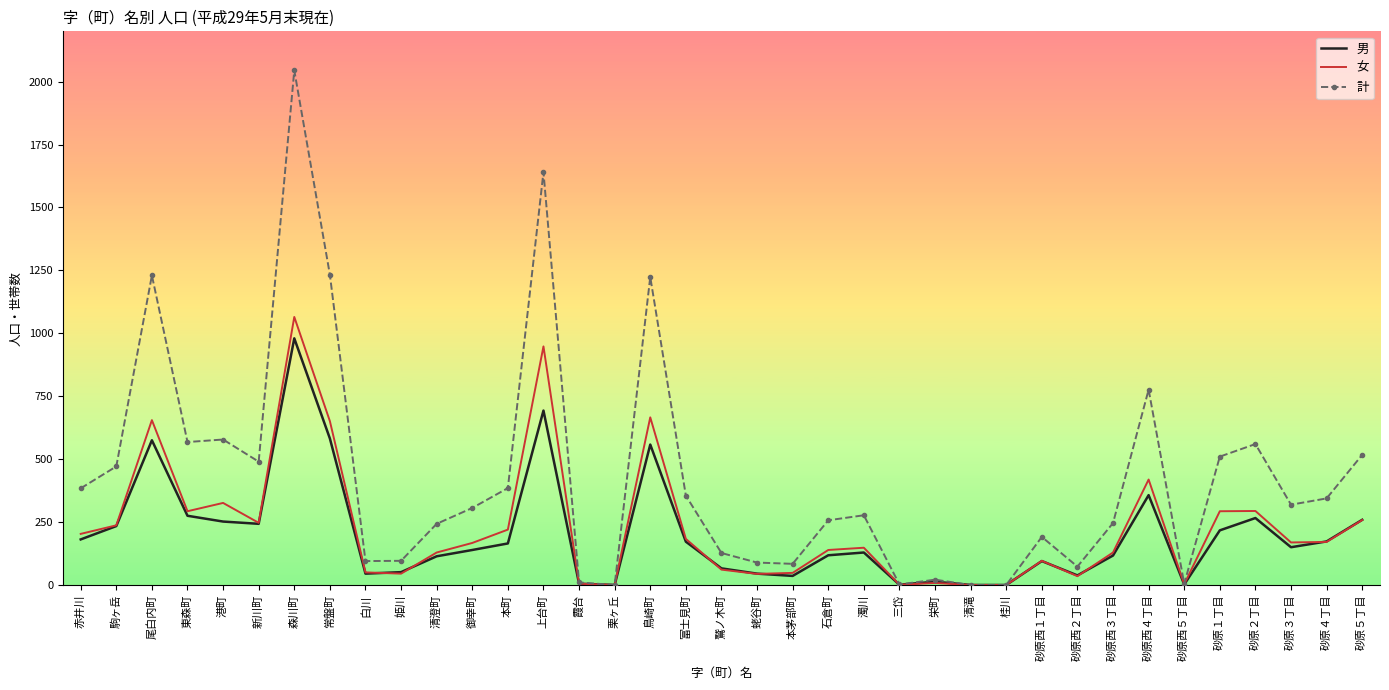

List the series in order of their peak value, lowest first.

男, 女, 計